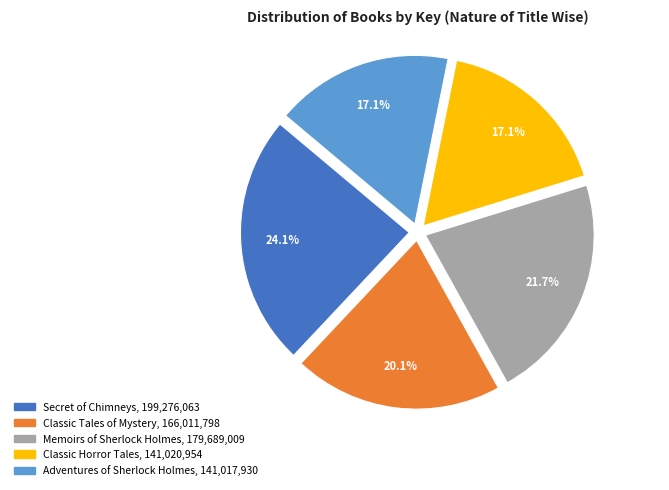

True or false: Secret of Chimneys accounts for 15% of the total.

False